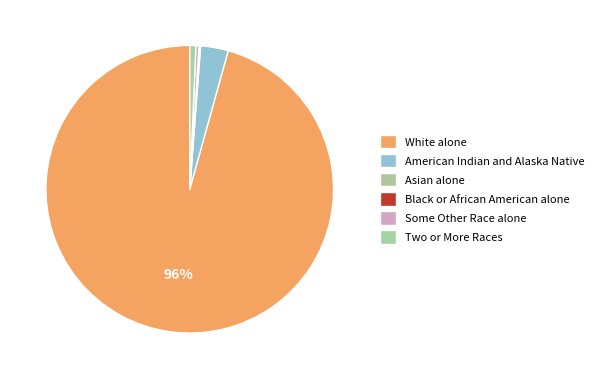

Rank the categories by value from lowest to highest.

Black or African American alone, Asian alone, Some Other Race alone, Two or More Races, American Indian and Alaska Native, White alone